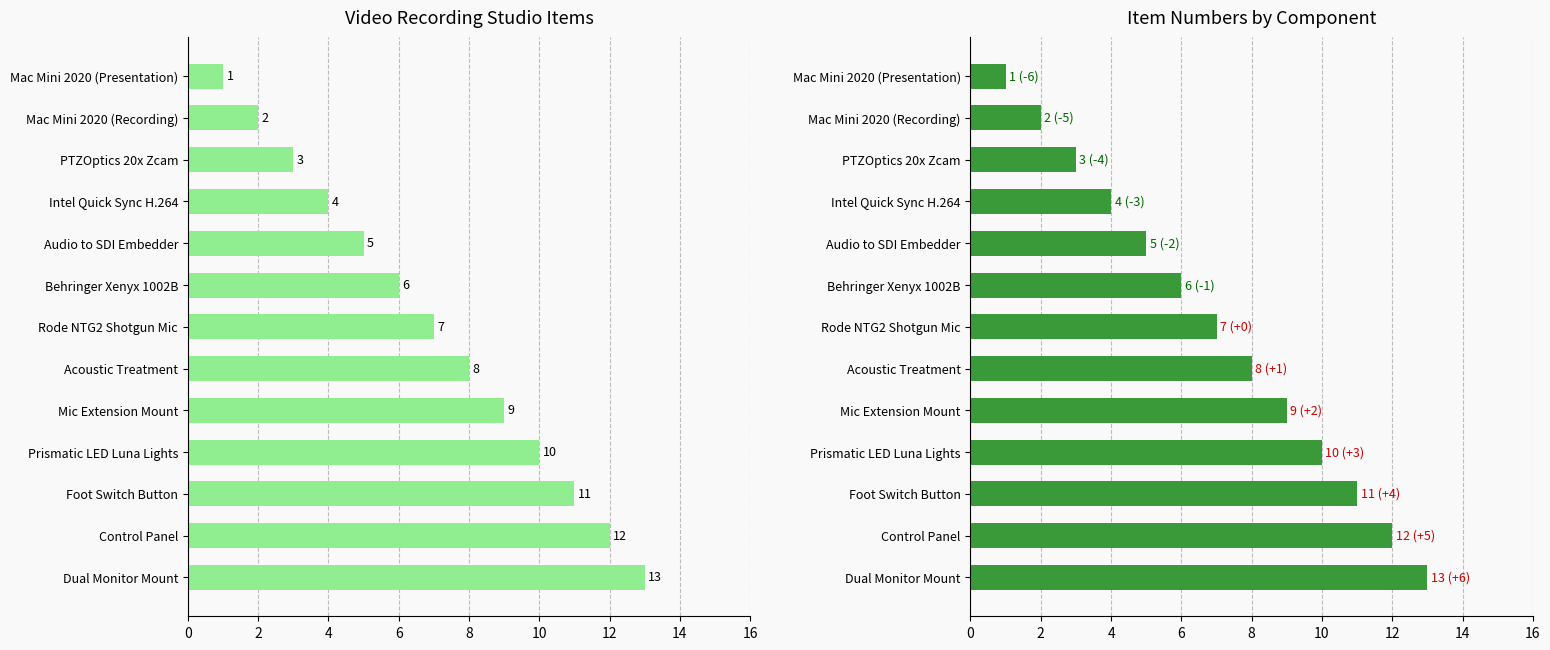

Is it true that the value at 10 is 6?

True